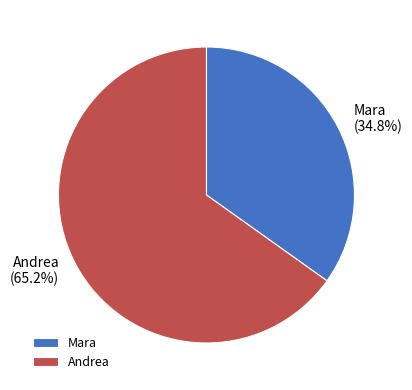

What is the largest slice in the pie chart?

Andrea